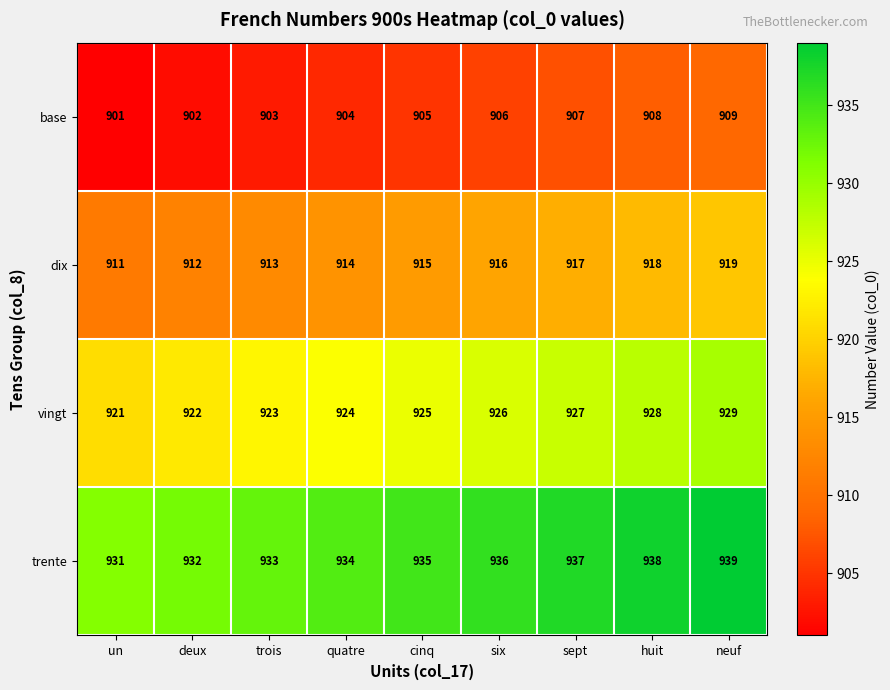

Where is vingt nearest to the value 925?

cinq